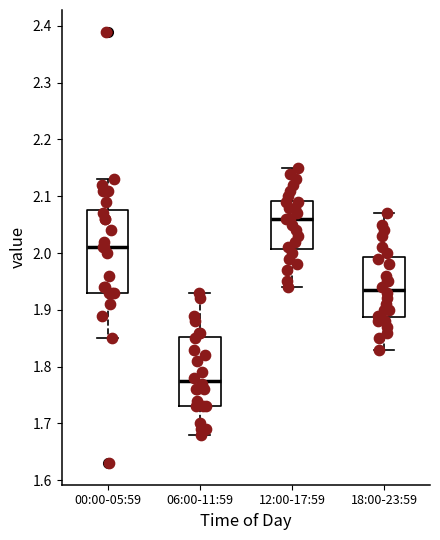

Which box has the highest median line?

12:00-17:59